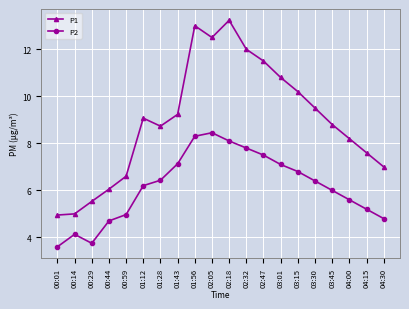

What is the total value across all series at 04:00?

13.8